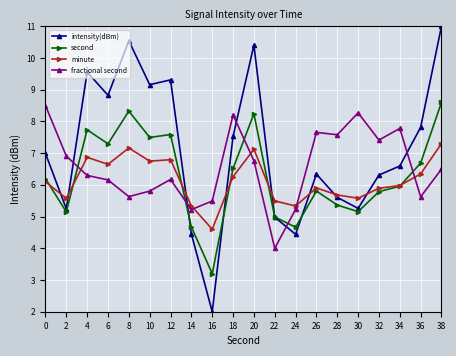

How many lines are shown in the chart?

4